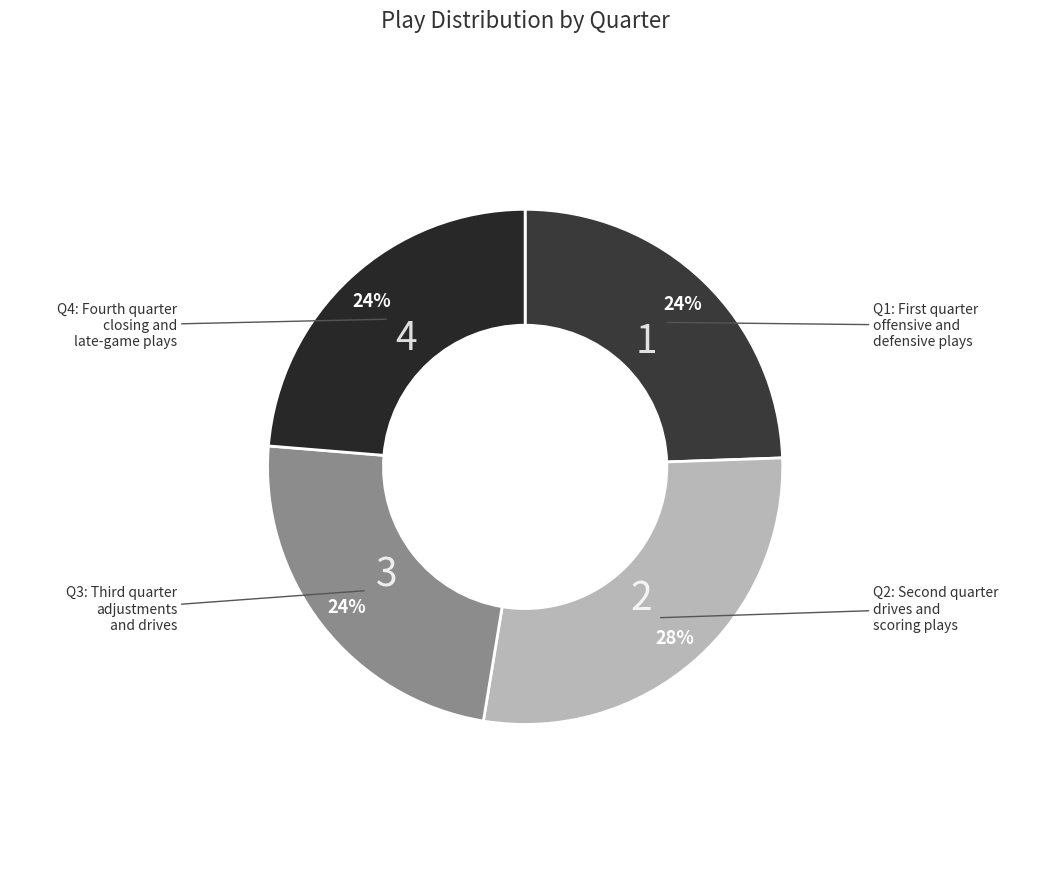

How many segments does this pie chart have?

4